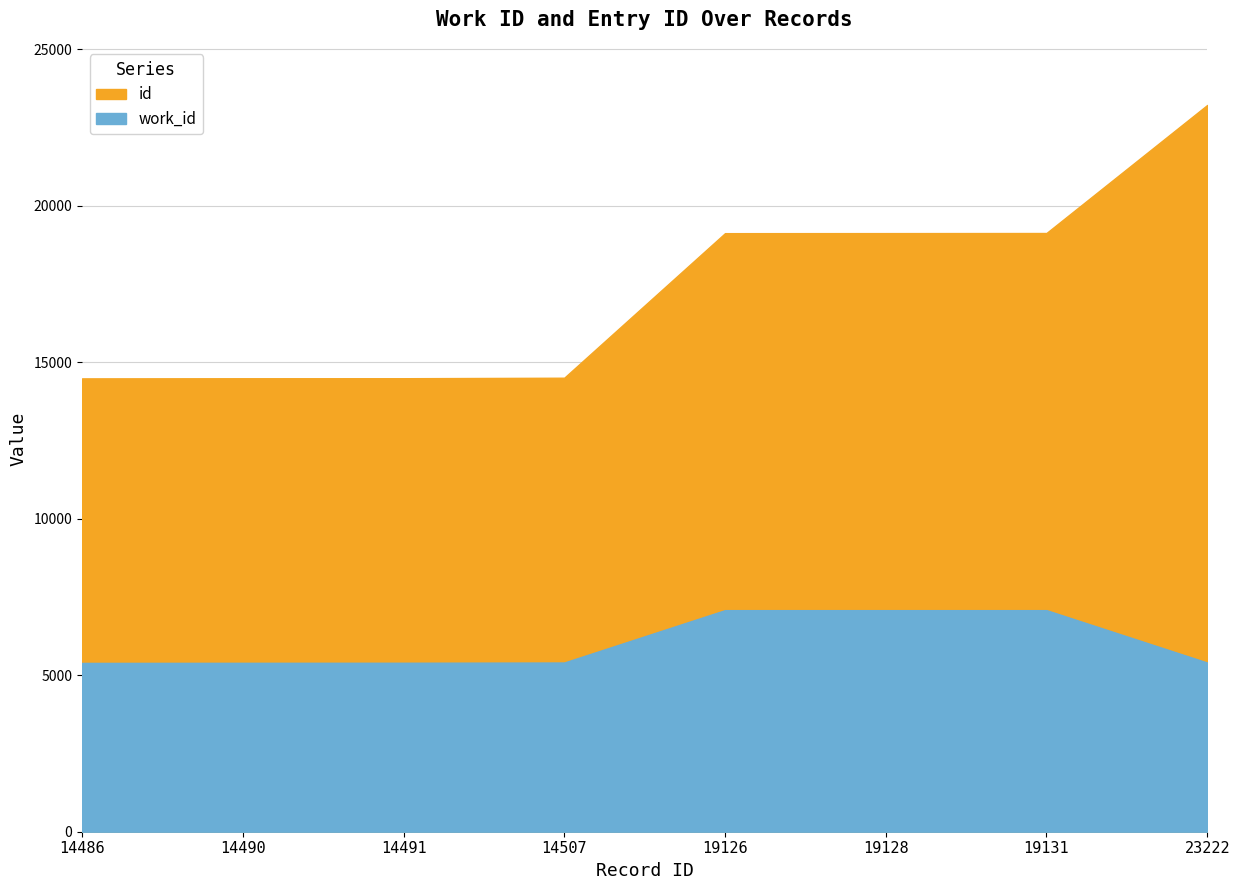

Reading right to left, what are all the values shown in this chart?

work_id: 5406	7080	7080	7080	5407	5399	5397	5394
id: 23222	19131	19128	19126	14507	14491	14490	14486